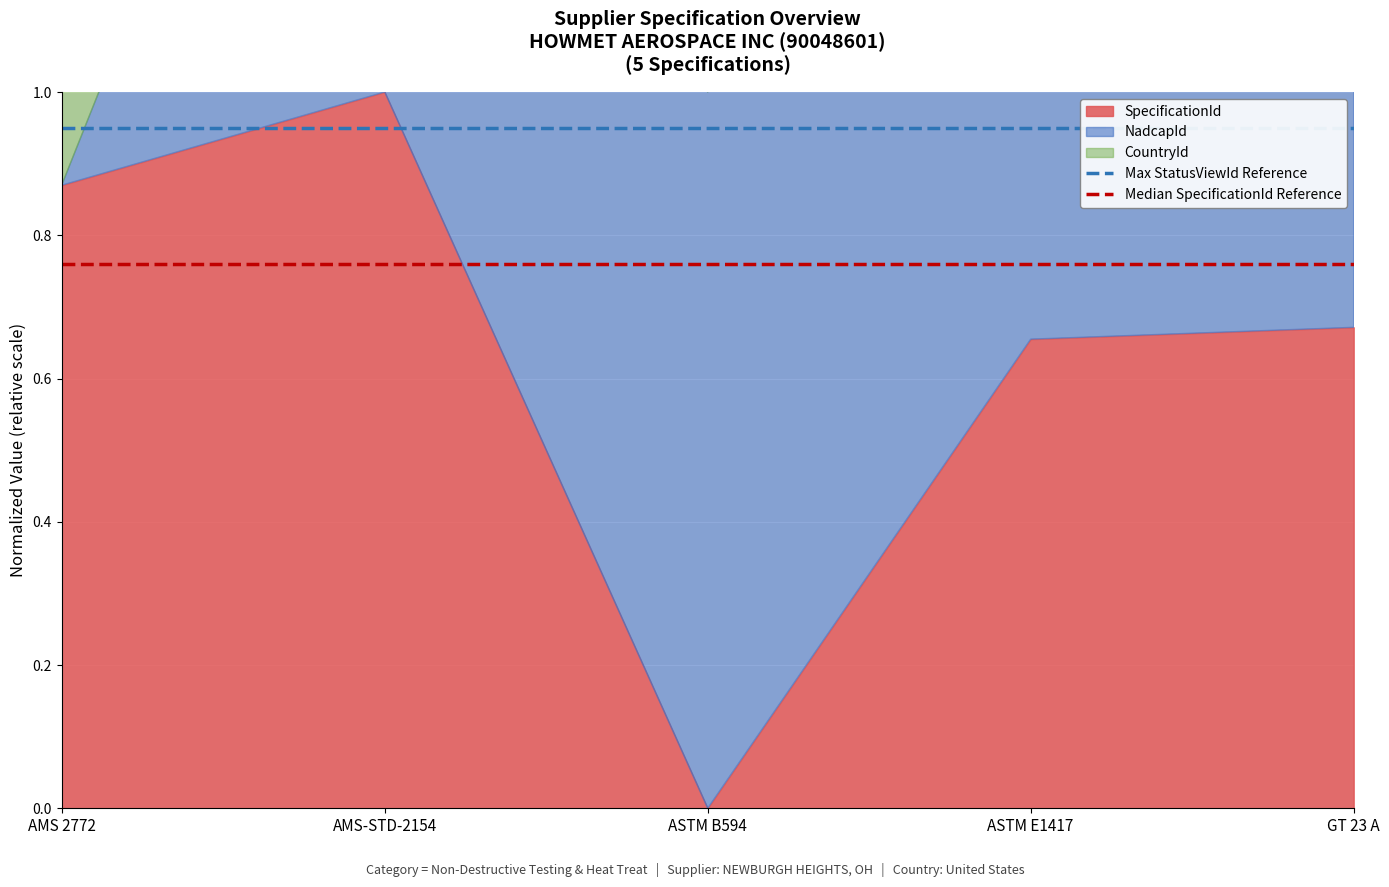

What position from the left is AMS-STD-2154?

2